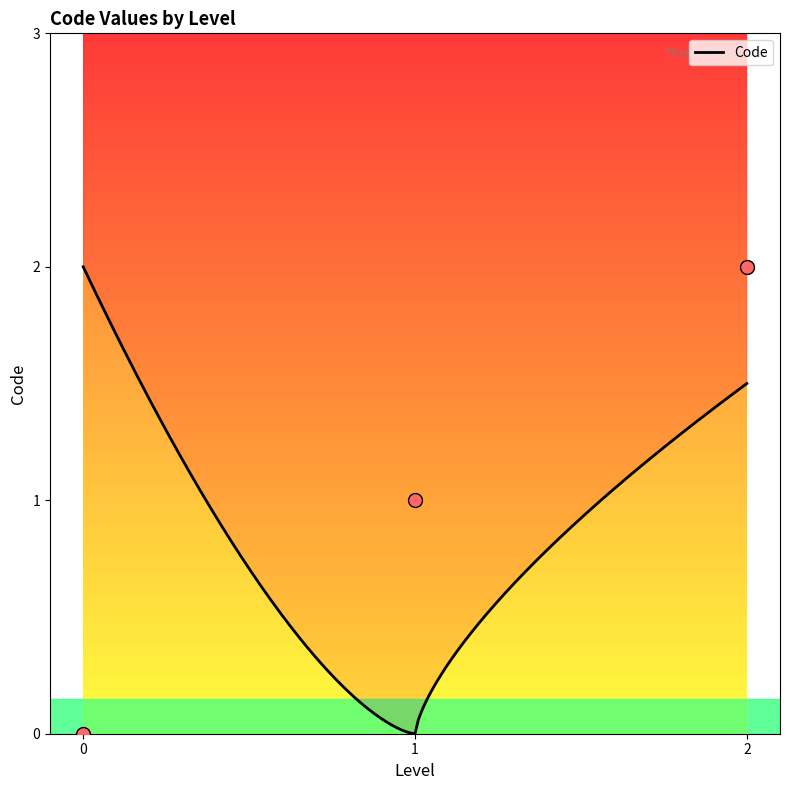

What is the greatest value displayed?

2